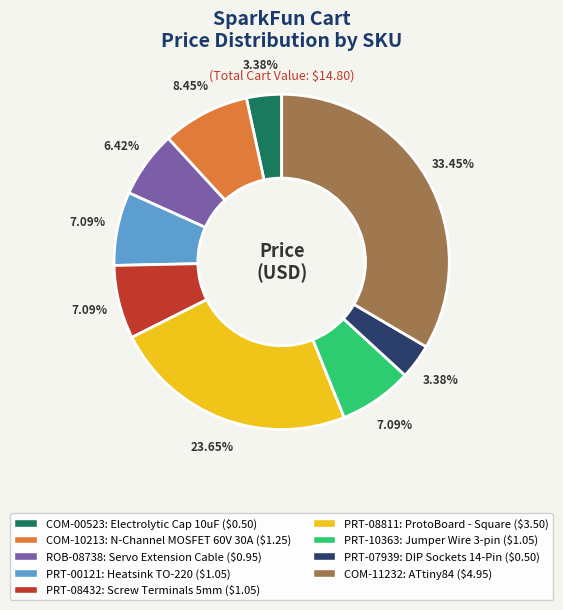

Between COM-11232 and PRT-08811, which is larger?

COM-11232